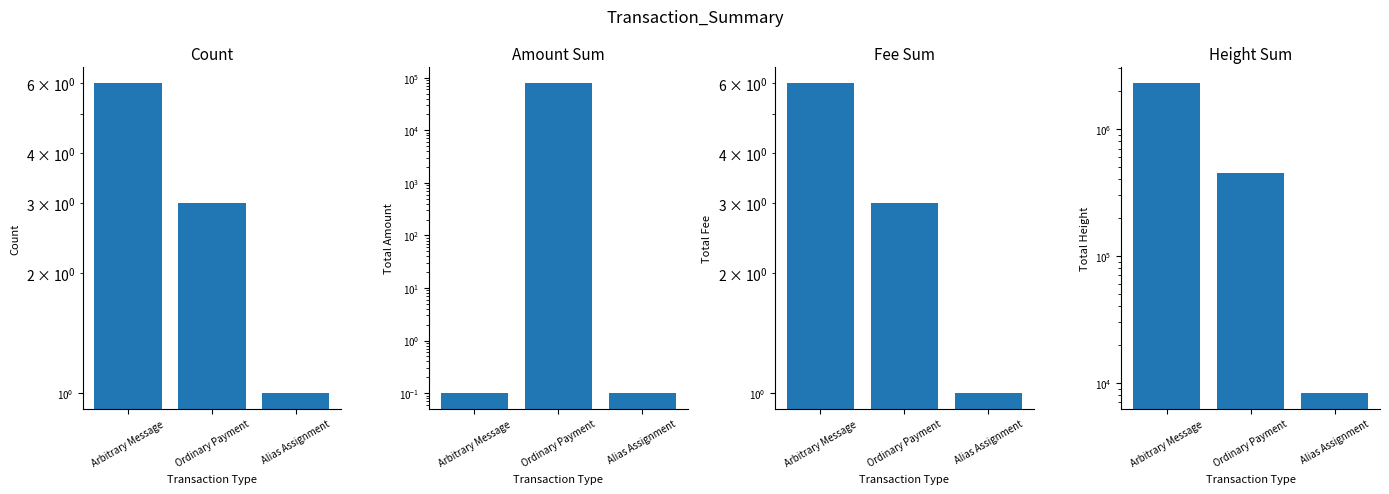

How many values in the Fee Sum series exceed 3?

1